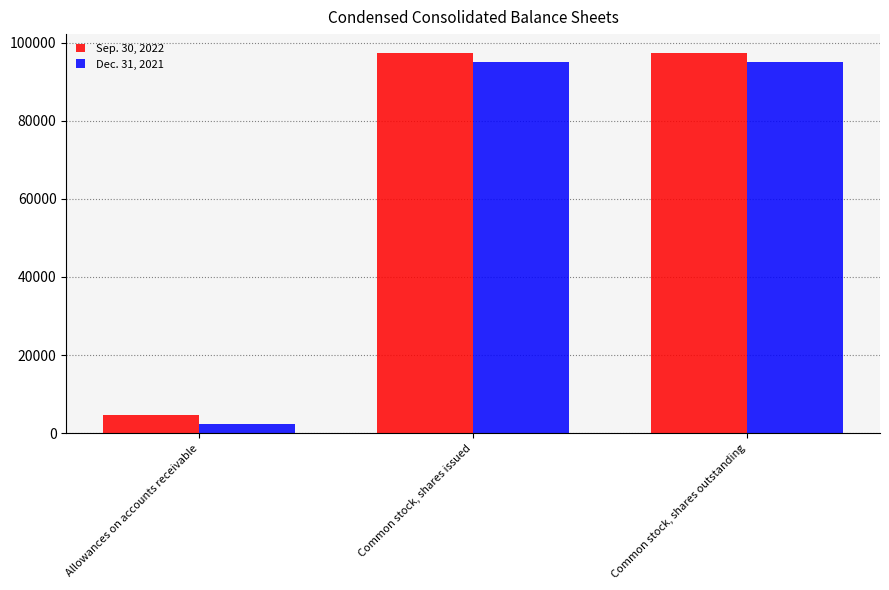

List the series in order of their peak value, lowest first.

Dec. 31, 2021, Sep. 30, 2022